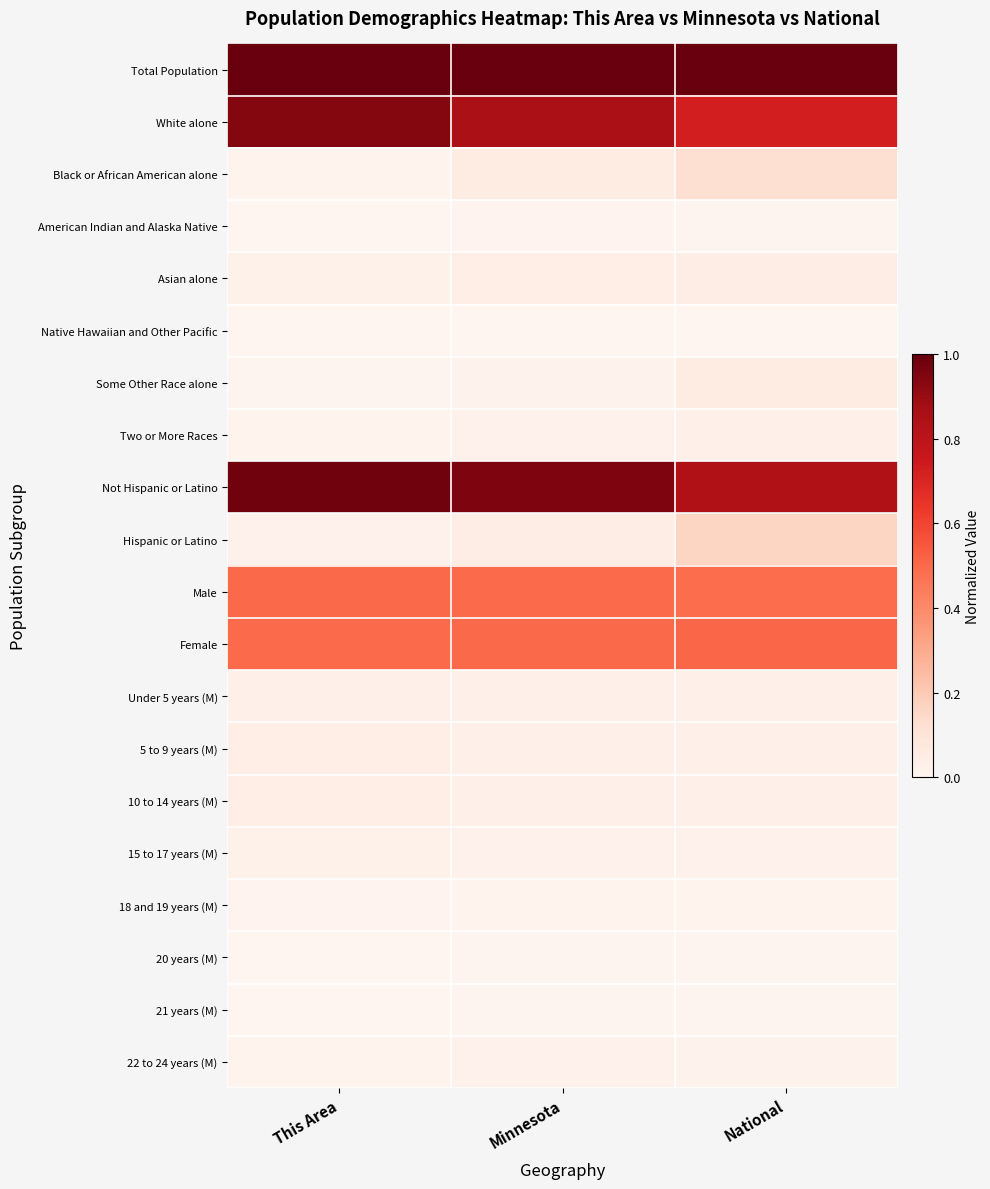

Which series has the largest total across all categories?

Total Population